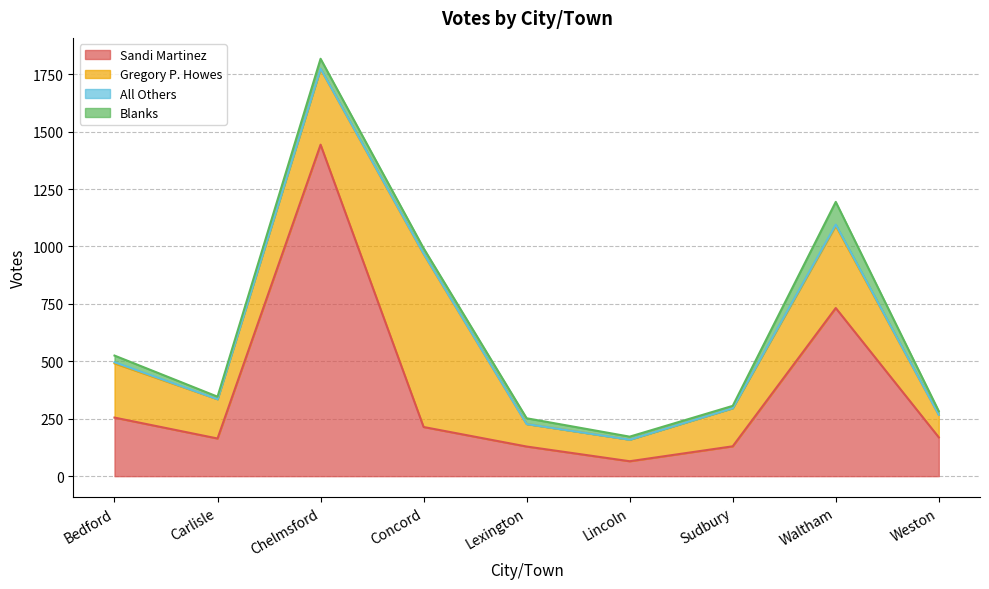

True or false: Blanks has more than 2 points higher than both neighbors.

True